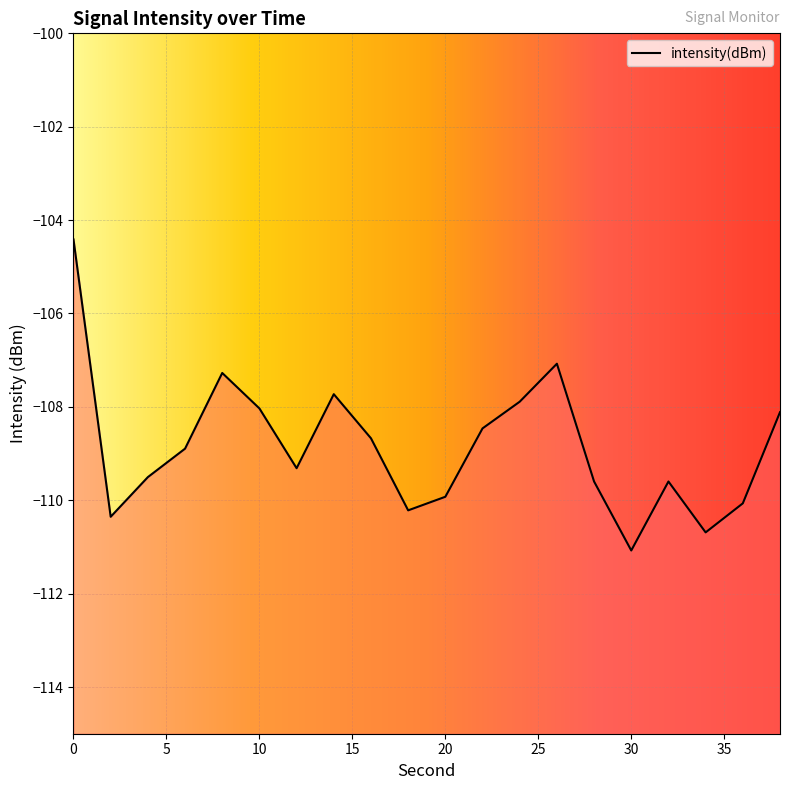

Which category has the lowest value across all series?

30